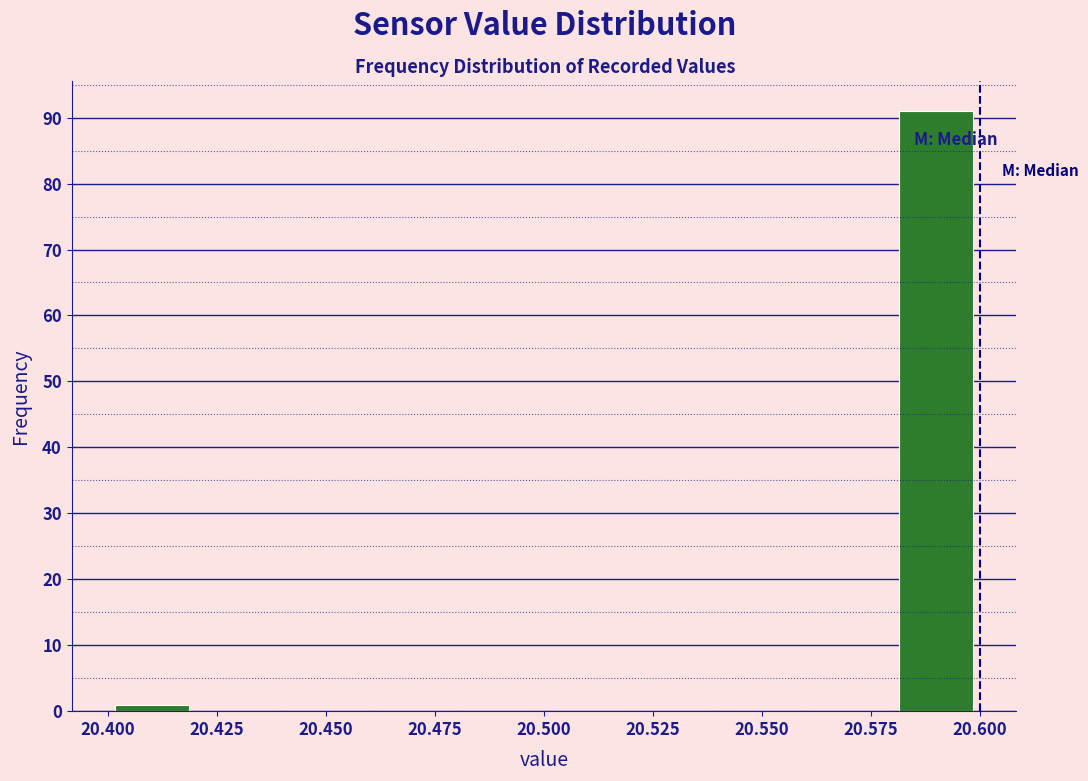

How tall is the bar that spans 20.40 to 20.42 on the x-axis? The values are not printed on the chart, so give them approximately, as read against the axis.

1